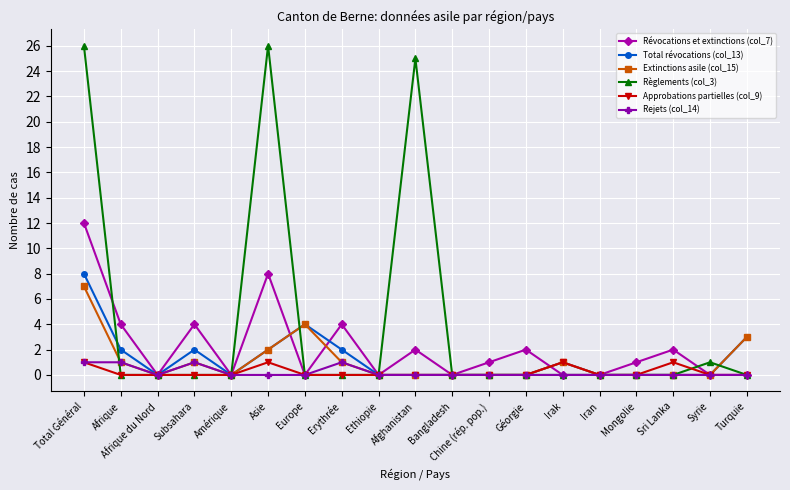

At which category does Révocations et extinctions (col_7) reach its first local peak?

Subsahara